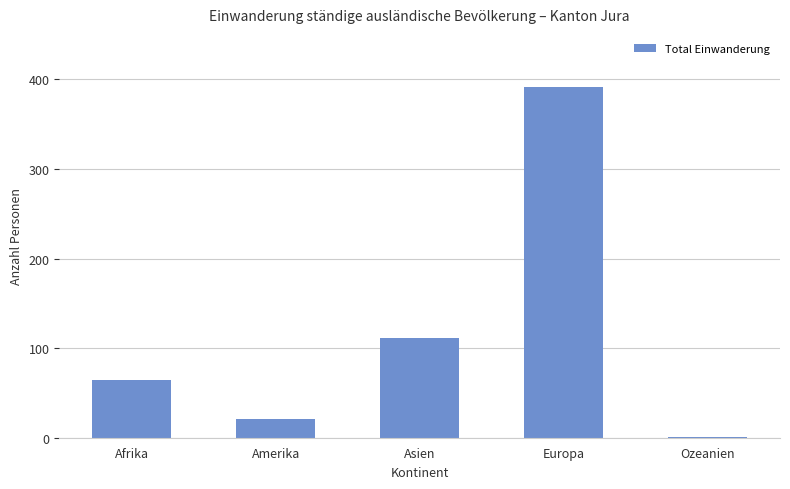

The chart shows a value of 23 at Afrika. True or false?

False